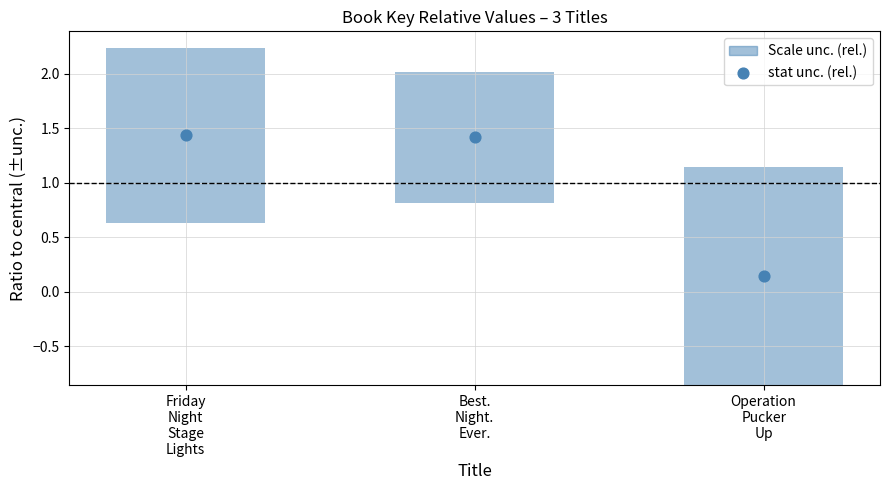

What is the ratio of the value at Operation
Pucker
Up to the value at Friday
Night
Stage
Lights?

0.1